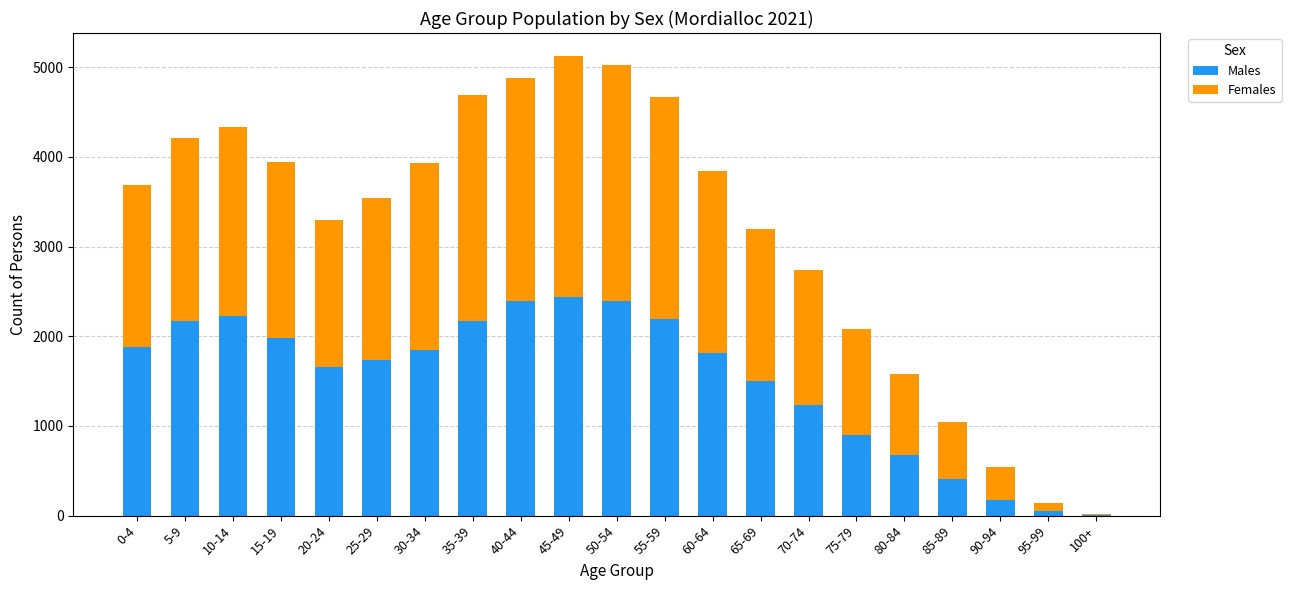

Count the number of data series in this chart.

2